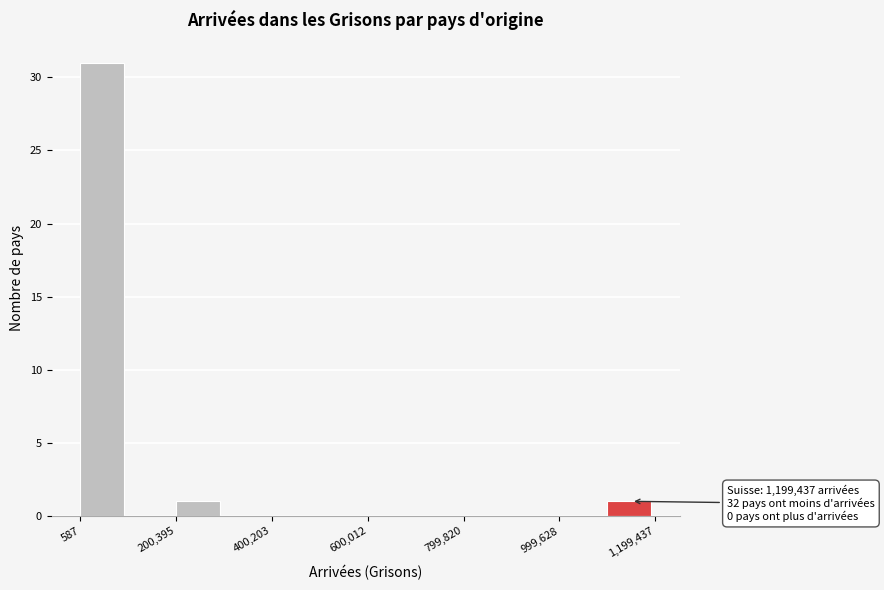

Which range on the x-axis has the tallest bar?

0 to 100000